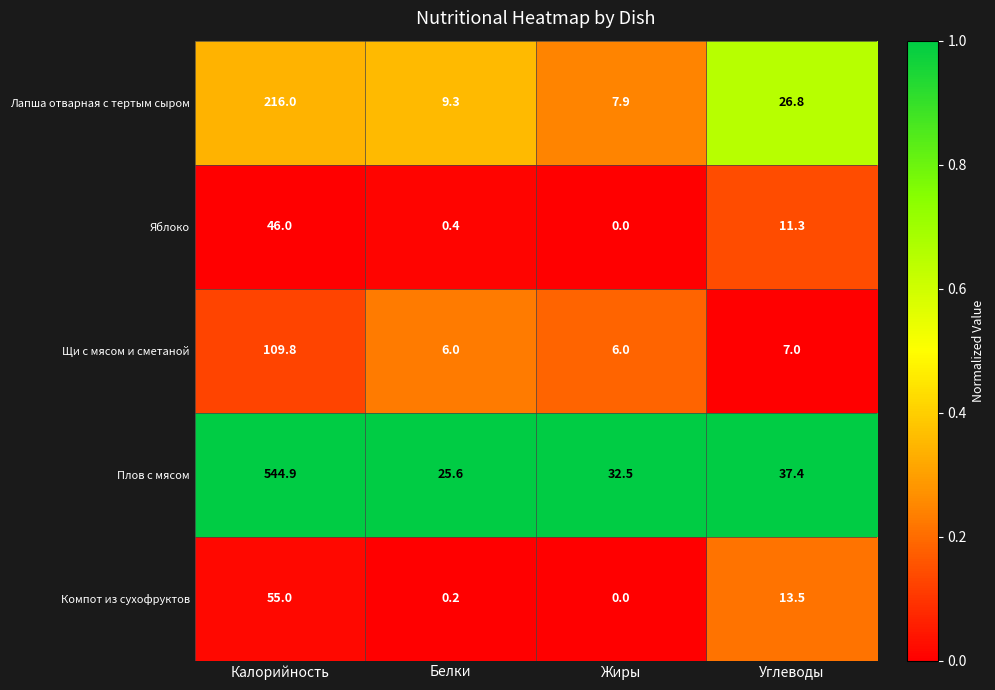

What is the difference between the Яблоко values at Калорийность and Белки?

45.6